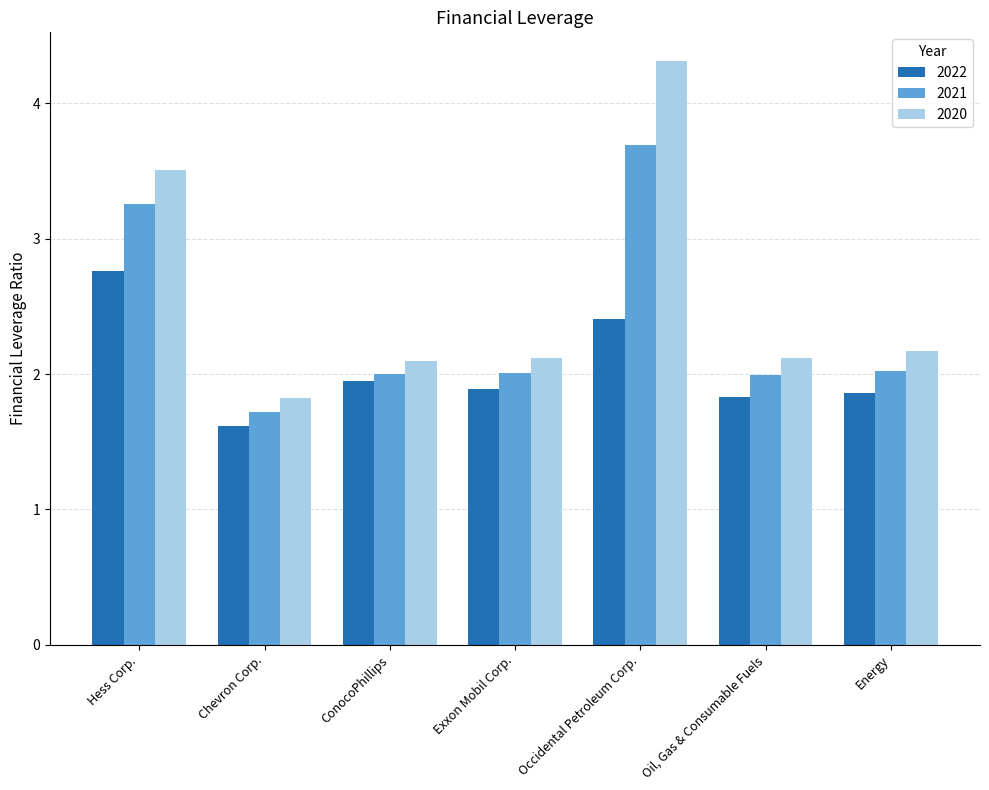

What is the difference between the second highest and minimum values in the 2020 series?

1.7